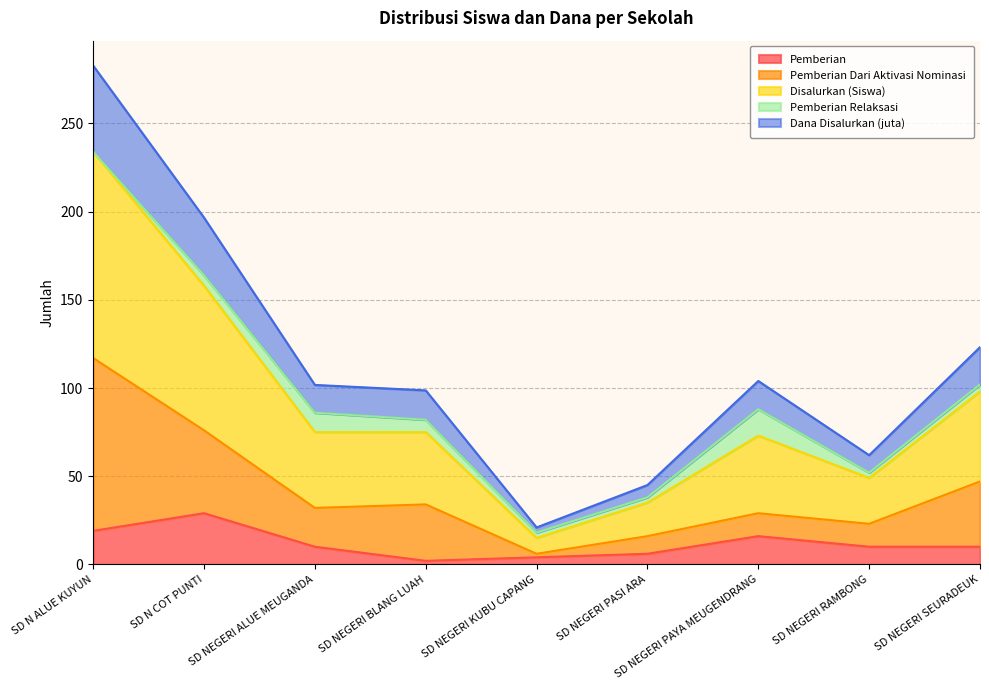

What position from the right is SD NEGERI ALUE MEUGANDA?

7